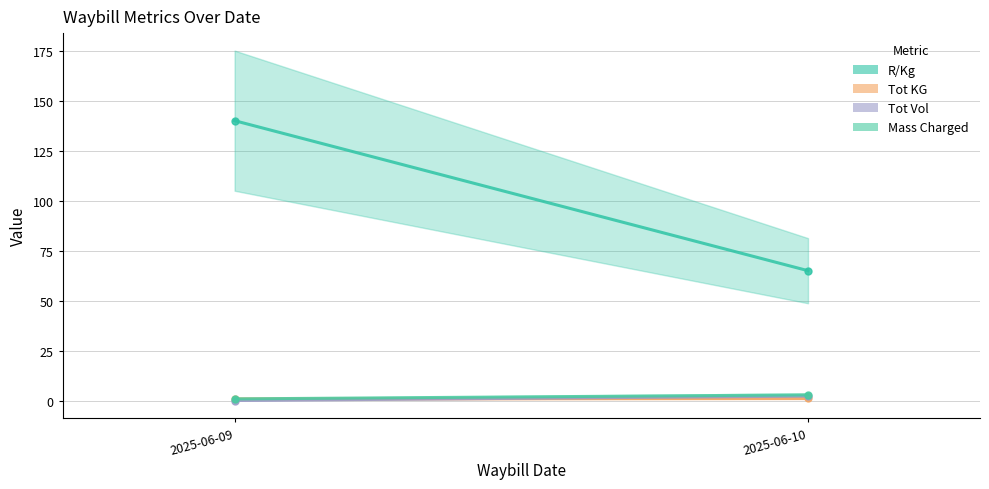

What is the sum of all R/Kg values?

205.0